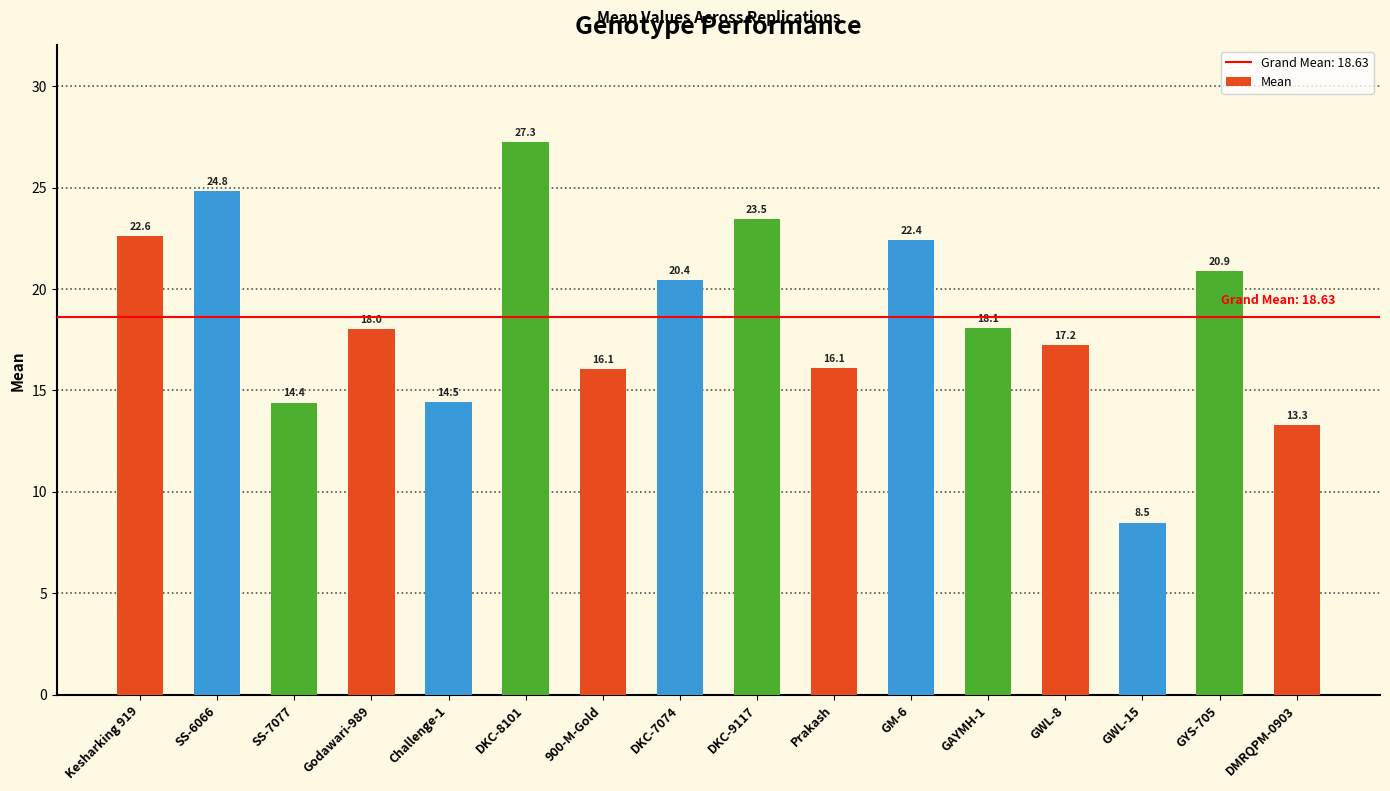

What is the difference between the values at GYS-705 and DKC-9117?

2.6